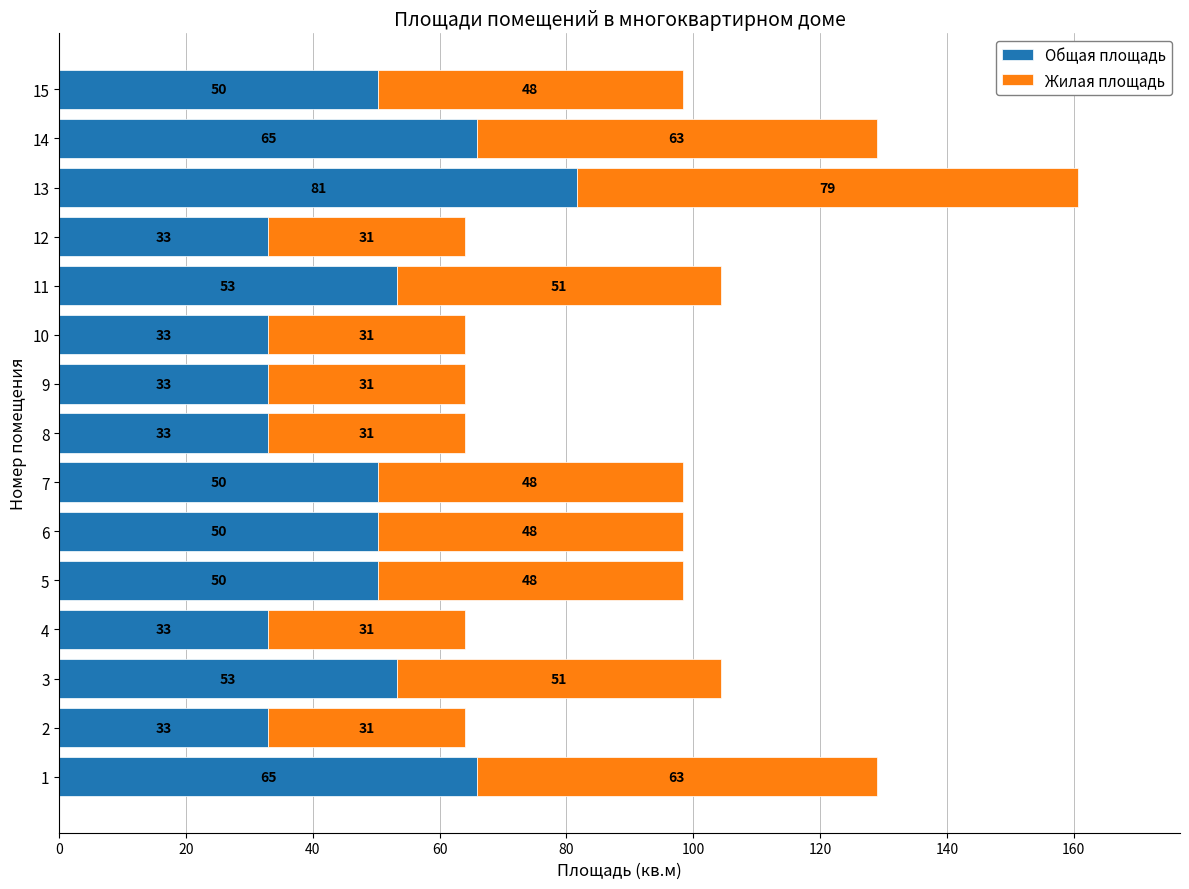

The Общая площадь series shows 11.1 at 15. True or false?

False